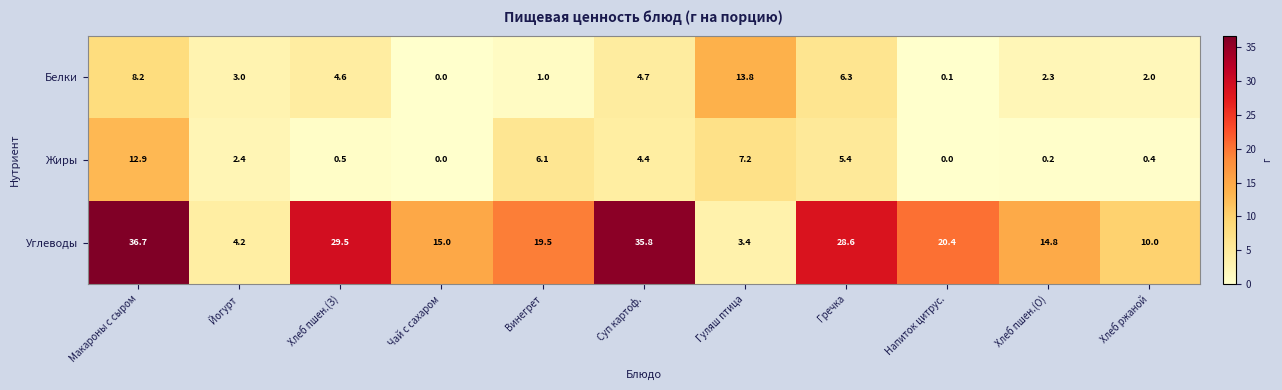

What is the average value of the Углеводы series?

19.8